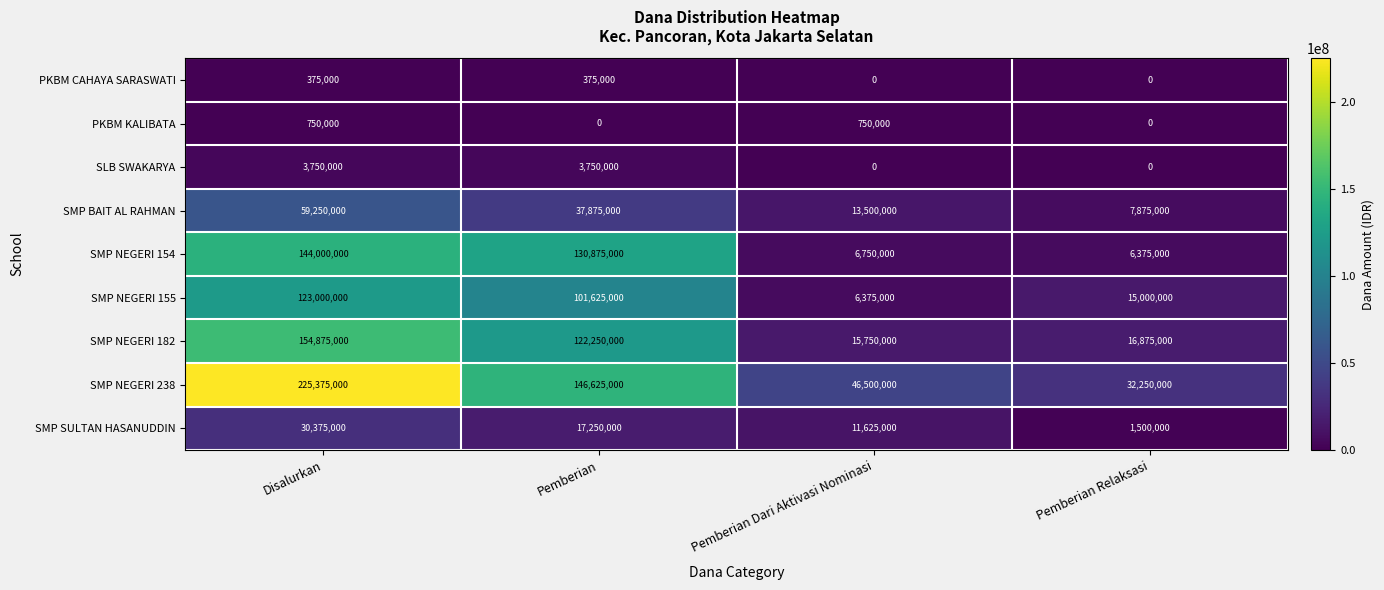

Which series has the widest spread of values?

SMP NEGERI 238